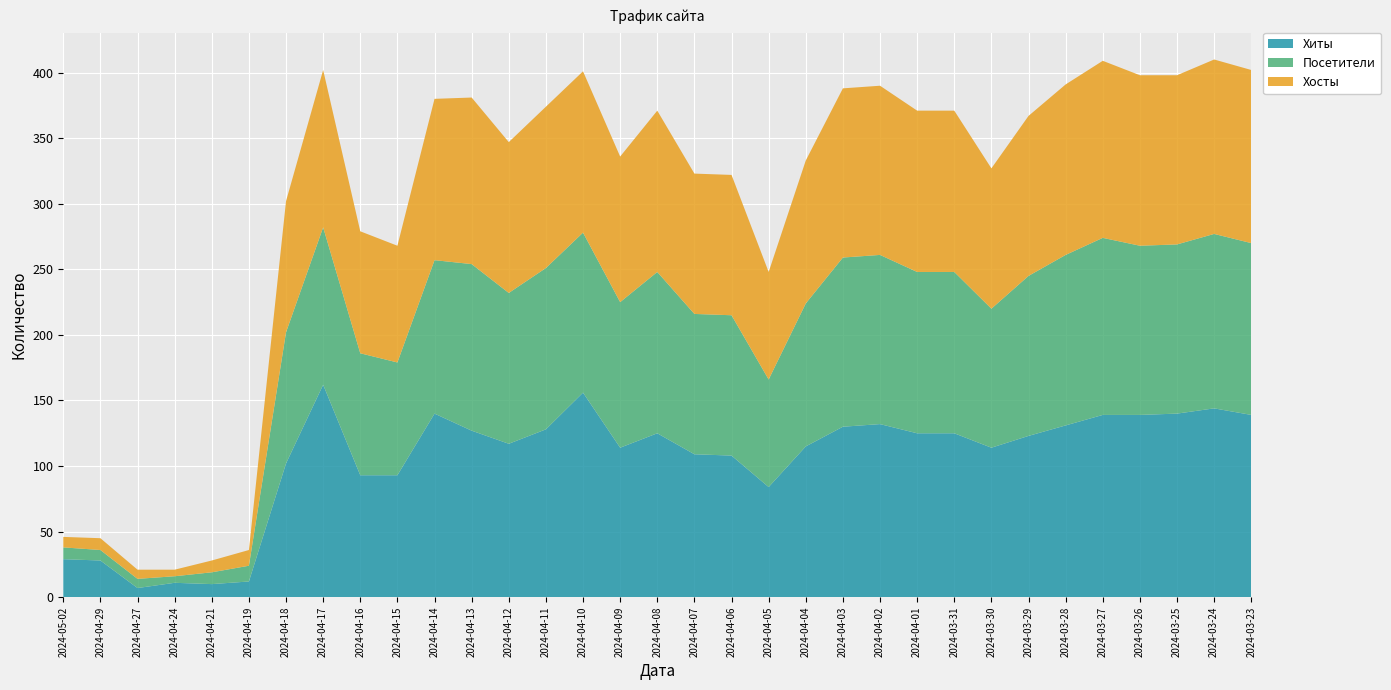

Reading left to right, extract all data points from this chart.

Хиты: 29	28	7	11	10	12	102	162	93	93	140	127	117	128	156	114	125	109	108	84	115	130	132	125	125	114	123	131	139	139	140	144	139
Посетители: 9	8	7	5	9	12	100	120	93	86	117	127	115	123	122	111	123	107	107	82	109	129	129	123	123	106	122	130	135	129	129	133	131
Хосты: 8	9	7	5	9	12	100	120	93	89	123	127	115	123	123	111	123	107	107	82	109	129	129	123	123	107	122	130	135	130	129	133	132